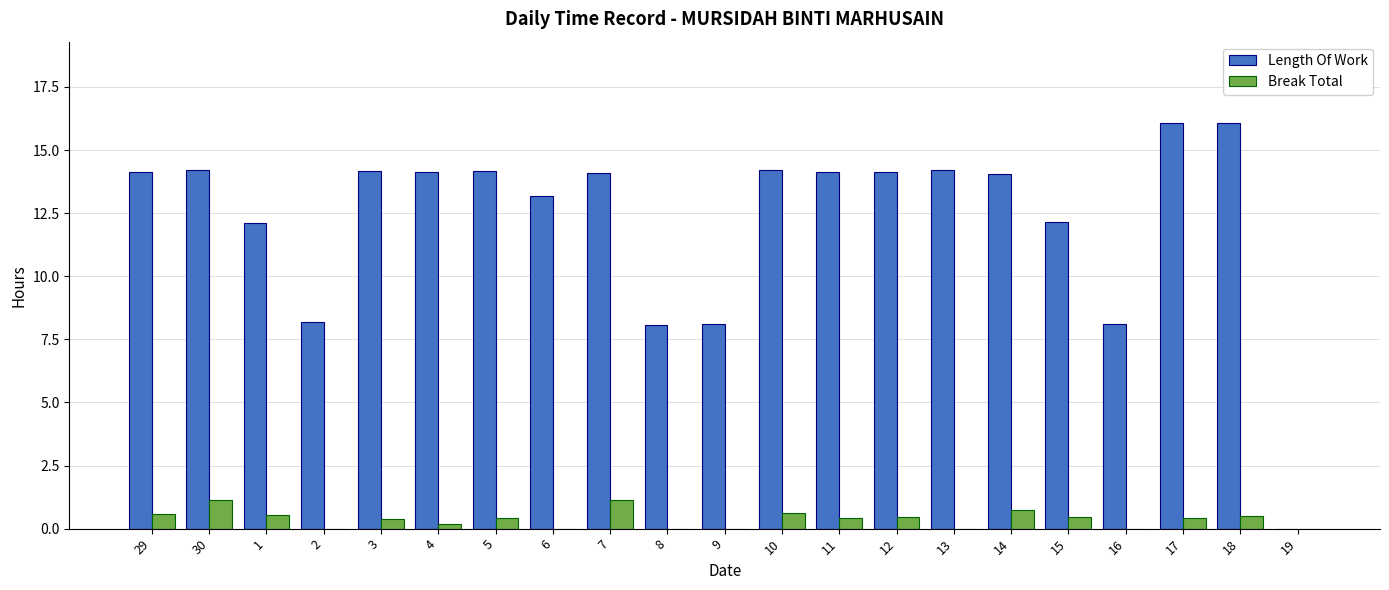

What is the greatest value displayed?

16.1